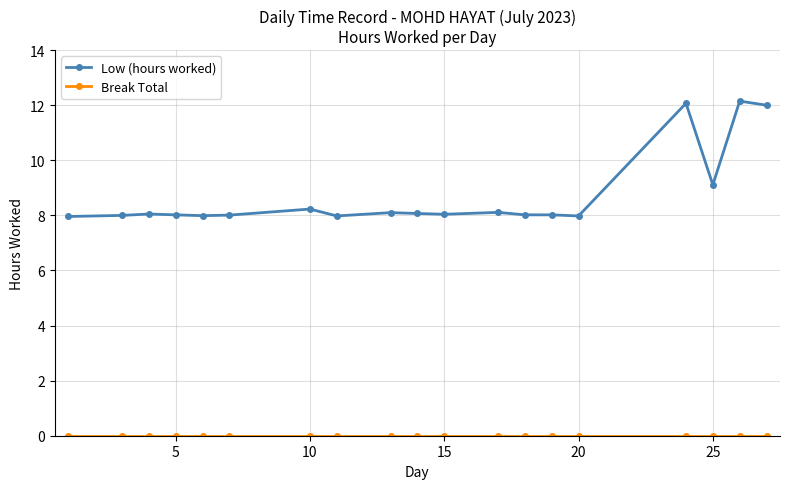

How many lines are shown in the chart?

2